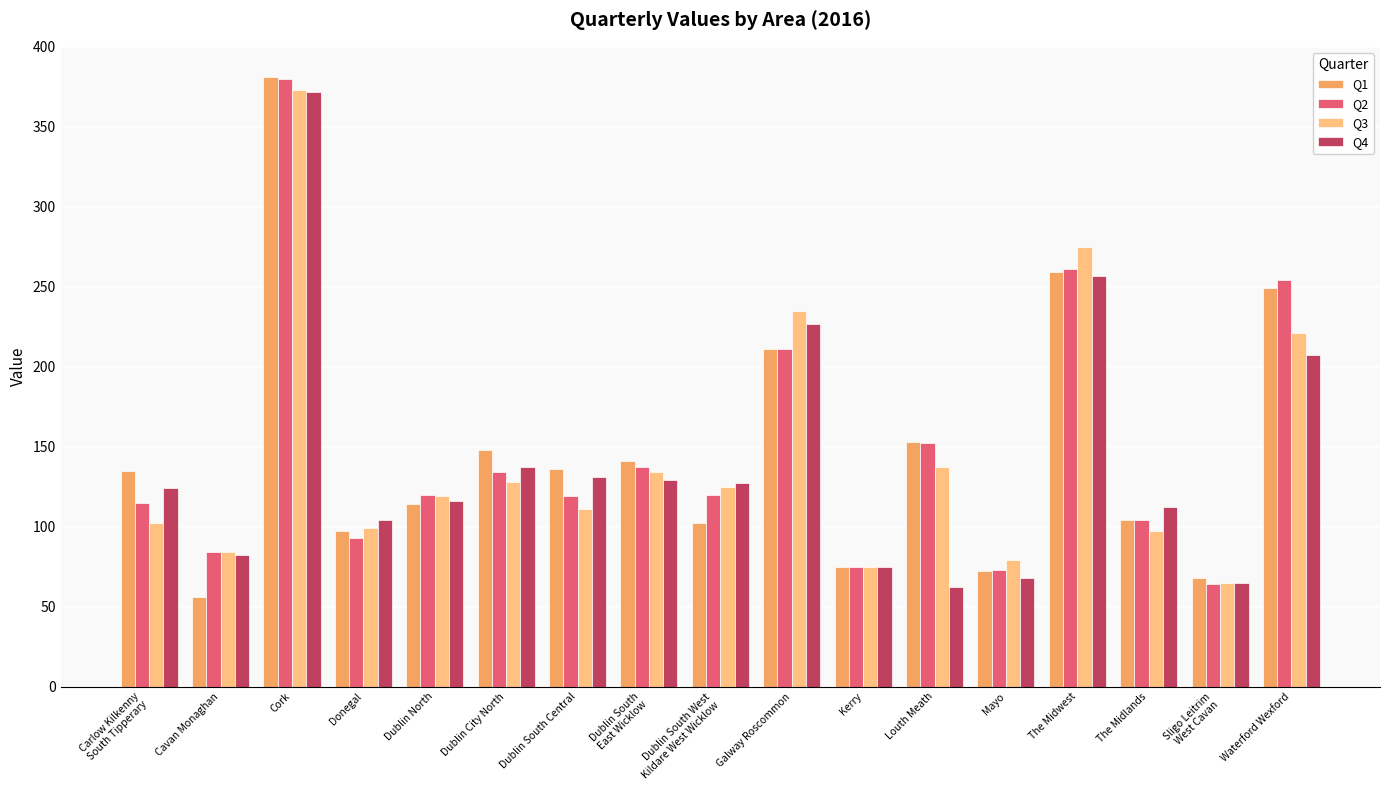

Are the bars grouped side by side (vs. stacked)?

Yes